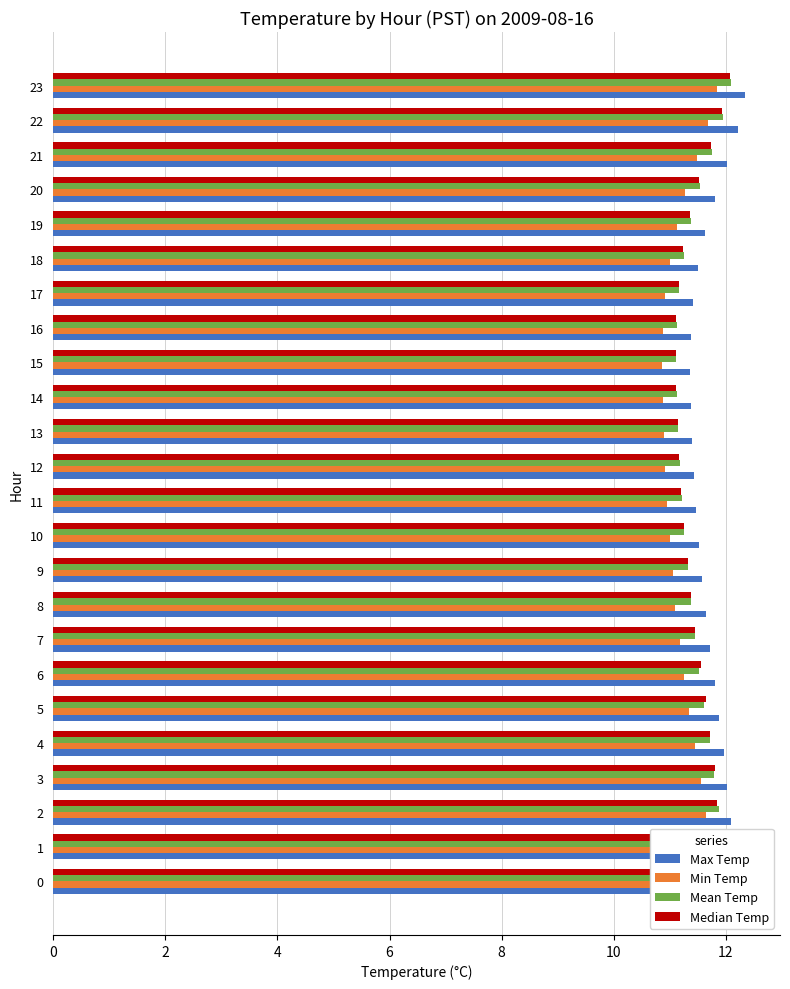

What is the value of the Mean Temp bar at the 2nd from the left?

12.0